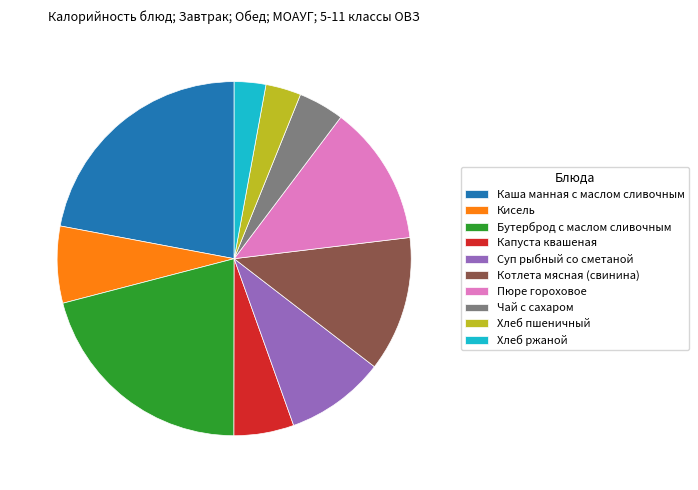

Is there any slice that represents more than half of the pie?

No